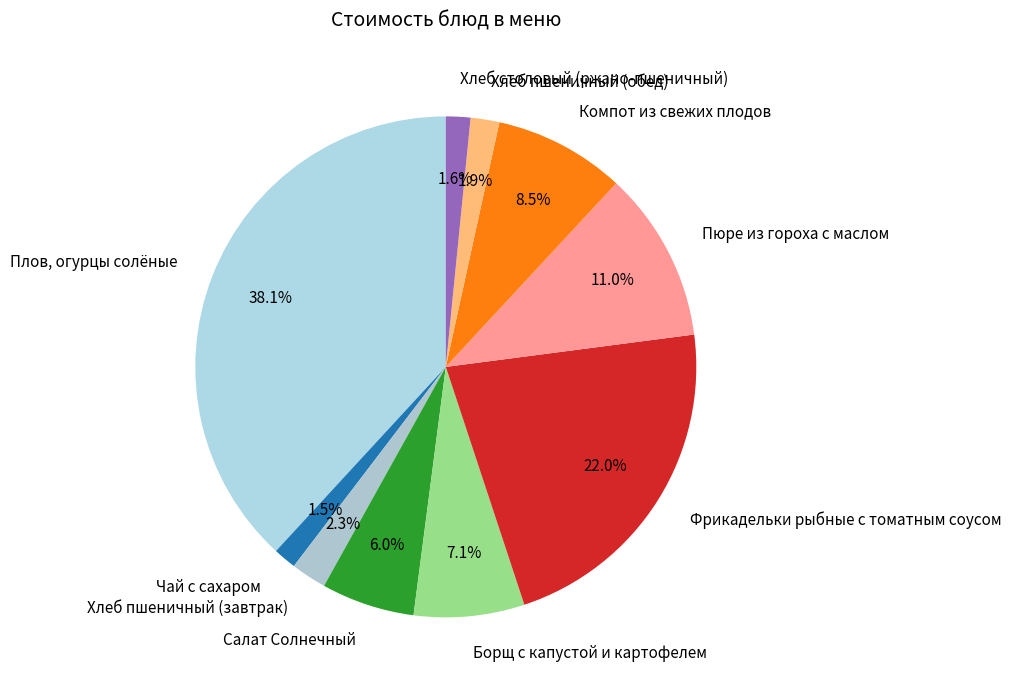

Rank the categories by value from highest to lowest.

Плов, огурцы солёные, Фрикадельки рыбные с томатным соусом, Пюре из гороха с маслом, Компот из свежих плодов, Борщ с капустой и картофелем, Салат Солнечный, Хлеб пшеничный (завтрак), Хлеб пшеничный (обед), Хлеб столовый (ржано-пшеничный), Чай с сахаром